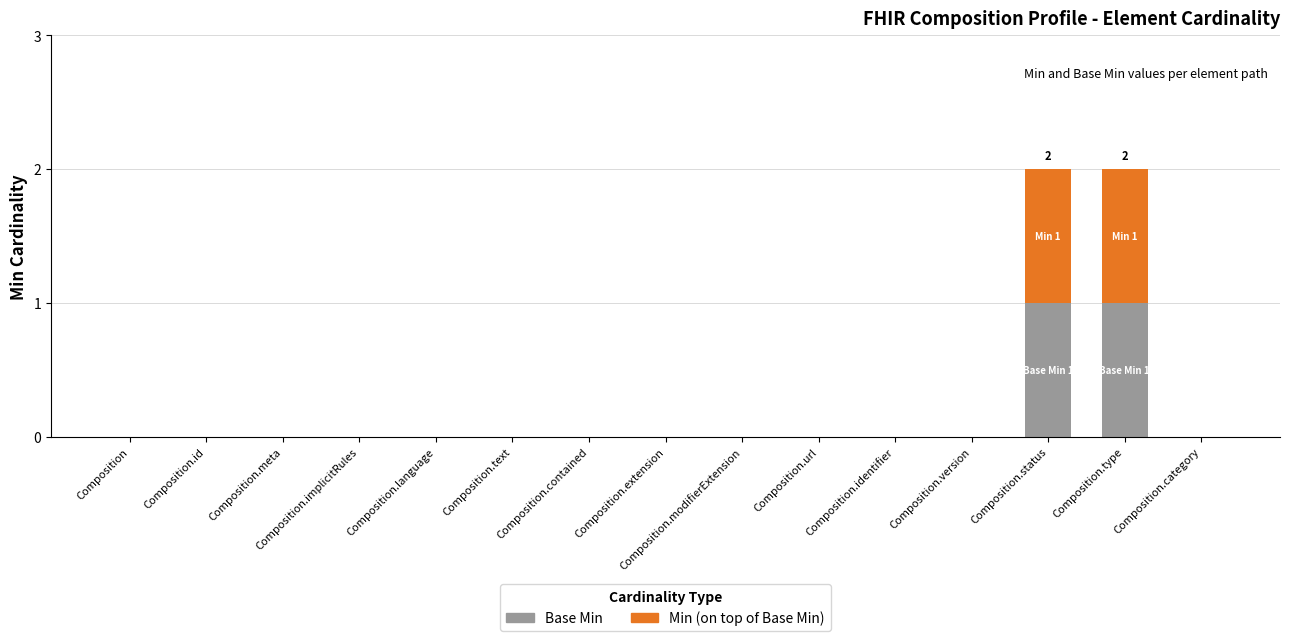

What is the total value across all series at Composition.status?

2